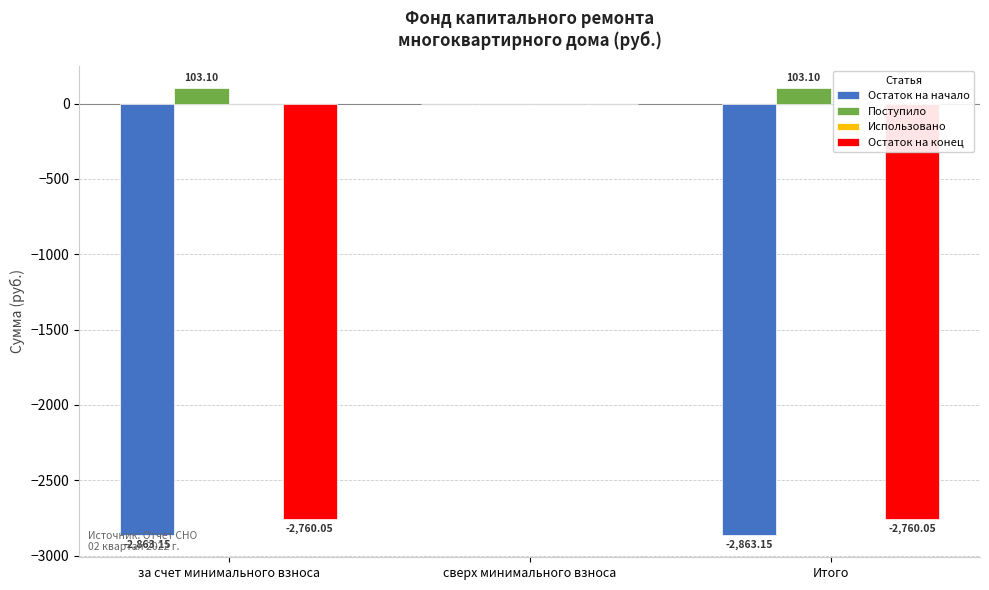

Where is Поступило nearest to the value 51?

сверх минимального взноса